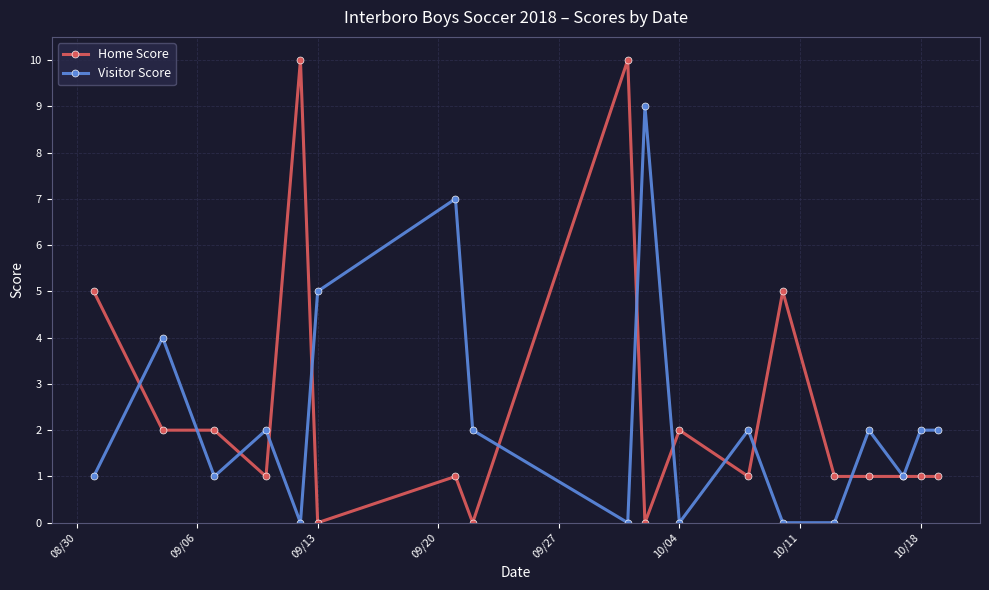

What is the difference between the second highest and second lowest values in the Home Score series?

10